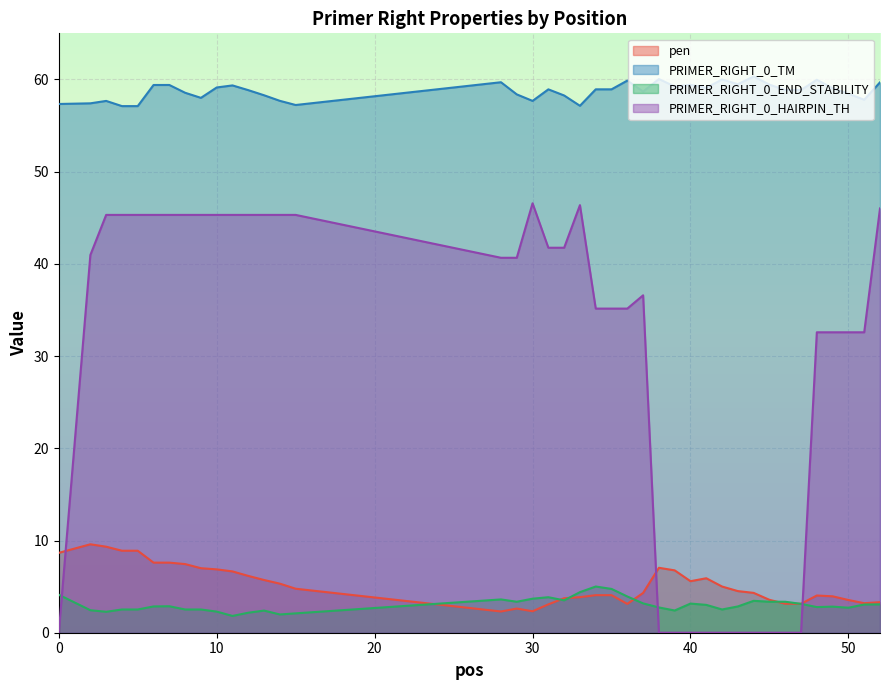

The PRIMER_RIGHT_0_TM series shows 59.1 at 10. True or false?

True